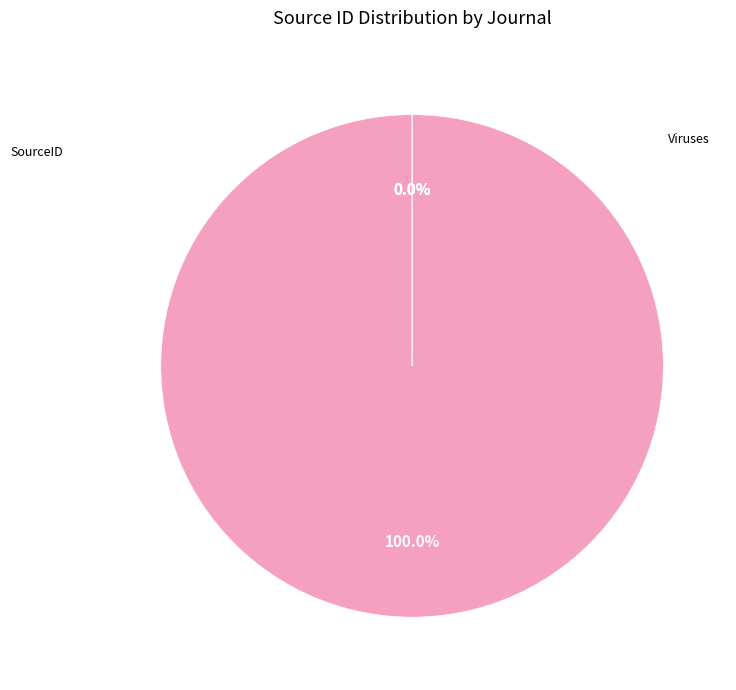

Is there any slice that represents more than half of the pie?

Yes